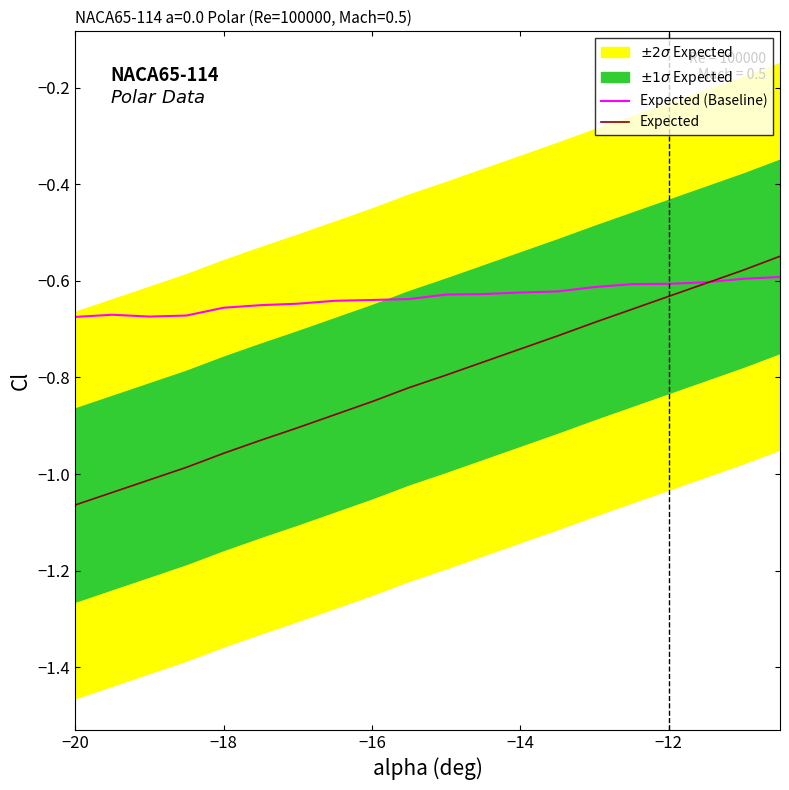

Reading left to right, extract all data points from this chart.

Expected (Baseline): -0.7	-0.7	-0.7	-0.7	-0.7	-0.7	-0.6	-0.6	-0.6	-0.6	-0.6	-0.6	-0.6	-0.6	-0.6	-0.6	-0.6	-0.6	-0.6	-0.6
Expected: -1.1	-1.0	-1.0	-1.0	-1.0	-0.9	-0.9	-0.9	-0.8	-0.8	-0.8	-0.8	-0.7	-0.7	-0.7	-0.7	-0.6	-0.6	-0.6	-0.5